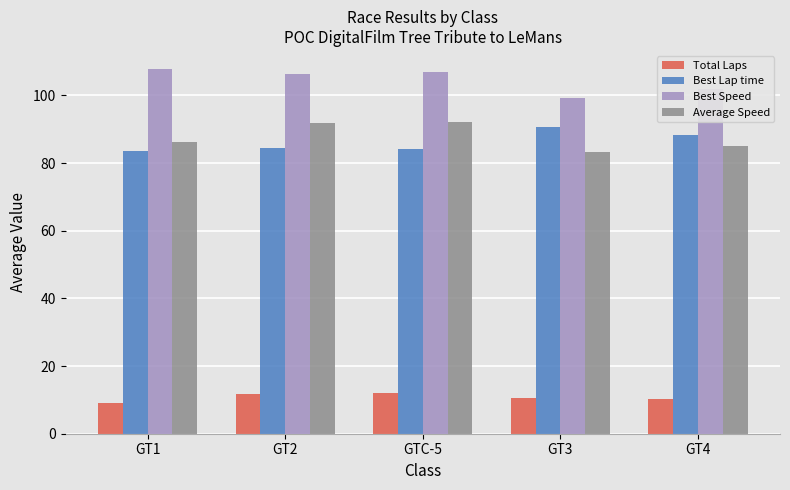

True or false: Best Speed has a value of 44.4 at GTC-5.

False